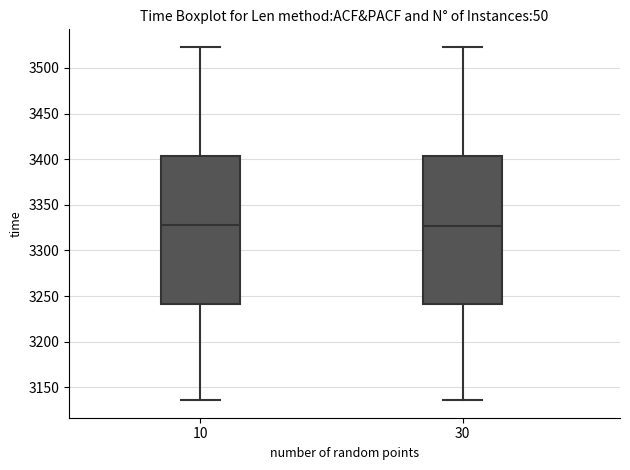

Reading left to right, read every box against the y-axis: the position of its median line, the range the box covers, and the ends of its whiskers. The values are not printed on the chart, so give them approximately, as read against the axis.

10: median 3330, box 3240 to 3405, whiskers 3135 to 3525
30: median 3325, box 3240 to 3405, whiskers 3135 to 3525